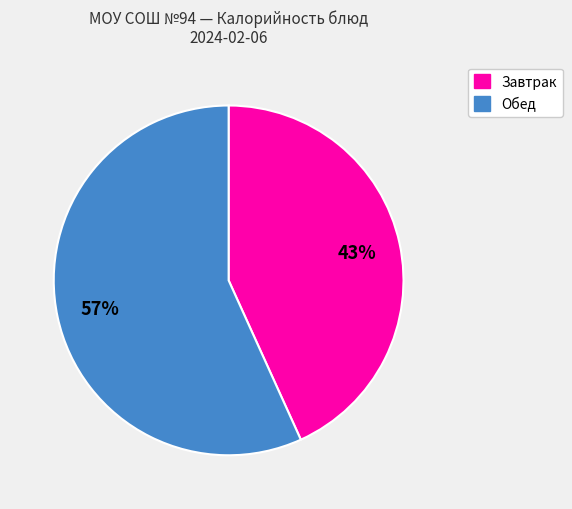

Does any single category account for the majority?

Yes